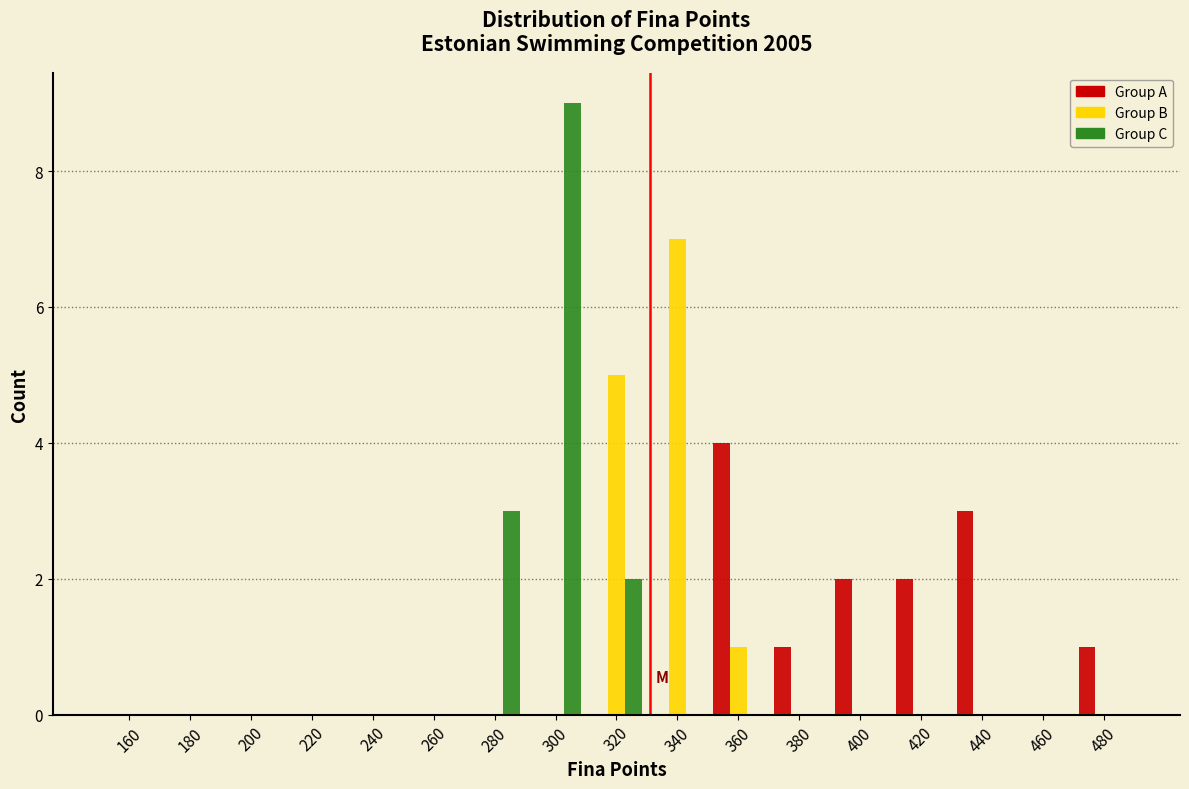

Reading left to right, list every range on the x-axis with the height of the bar of each series over it. The values are not printed on the chart, so give them approximately, as read against the axis.

150 to 170: Group A=0	Group B=0	Group C=0
170 to 190: Group A=0	Group B=0	Group C=0
190 to 210: Group A=0	Group B=0	Group C=0
210 to 230: Group A=0	Group B=0	Group C=0
230 to 250: Group A=0	Group B=0	Group C=0
250 to 270: Group A=0	Group B=0	Group C=0
270 to 290: Group A=0	Group B=0	Group C=3
290 to 310: Group A=0	Group B=0	Group C=9
310 to 330: Group A=0	Group B=5	Group C=2
330 to 350: Group A=0	Group B=7	Group C=0
350 to 370: Group A=4	Group B=1	Group C=0
370 to 390: Group A=1	Group B=0	Group C=0
390 to 410: Group A=2	Group B=0	Group C=0
410 to 430: Group A=2	Group B=0	Group C=0
430 to 450: Group A=3	Group B=0	Group C=0
450 to 470: Group A=0	Group B=0	Group C=0
470 to 490: Group A=1	Group B=0	Group C=0